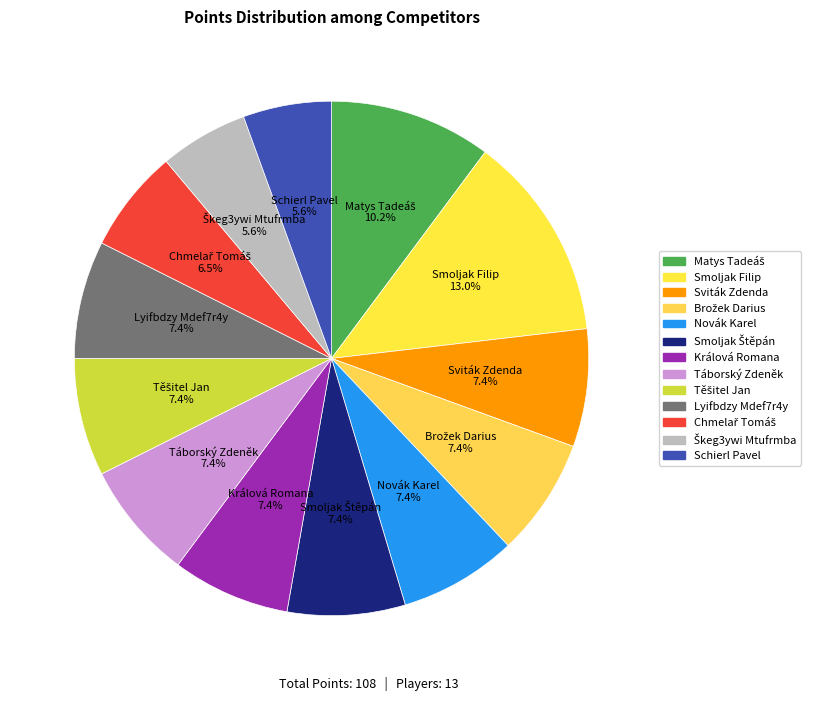

To the nearest percent, what percentage of the pie is Schierl Pavel?

6%